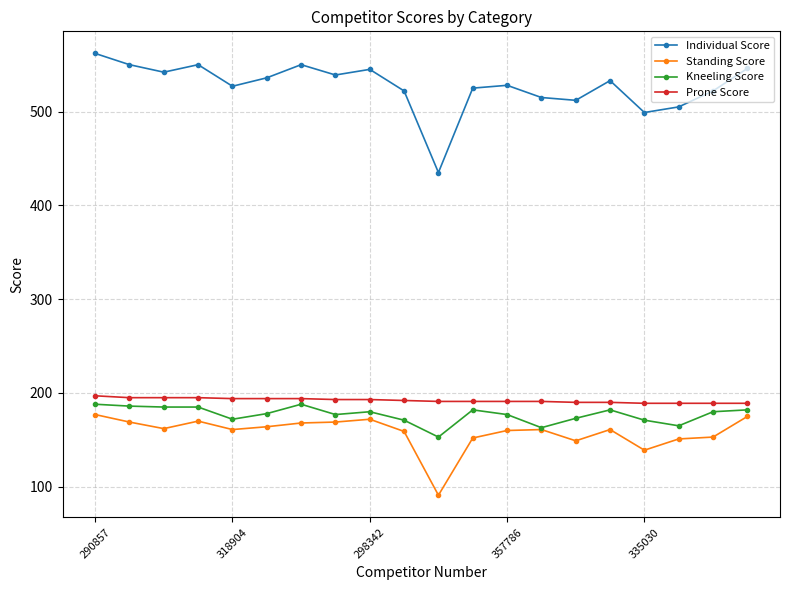

What is the greatest value displayed?

562